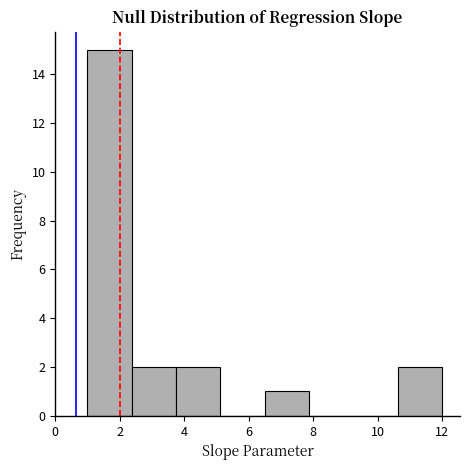

Reading left to right, list every bar in this chart as the range it spans on the x-axis followed by its height. Neither the bar edges nor the heights are printed on the chart, so give them approximately, as read against the axes.

1.0 to 2.4: 15
2.4 to 3.8: 2
3.8 to 5.2: 2
5.2 to 6.6: 0
6.6 to 7.8: 1
7.8 to 9.2: 0
9.2 to 10.6: 0
10.6 to 12.0: 2